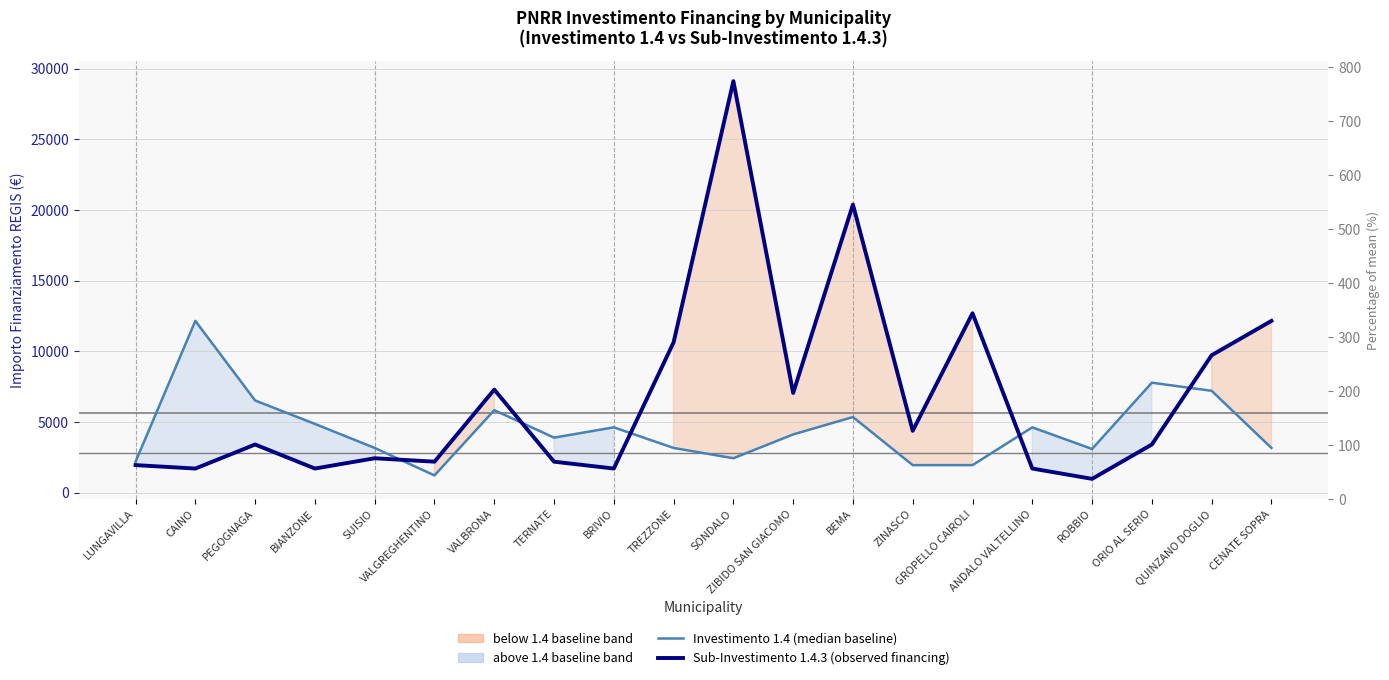

What is the total value across all series at ZINASCO?

6318